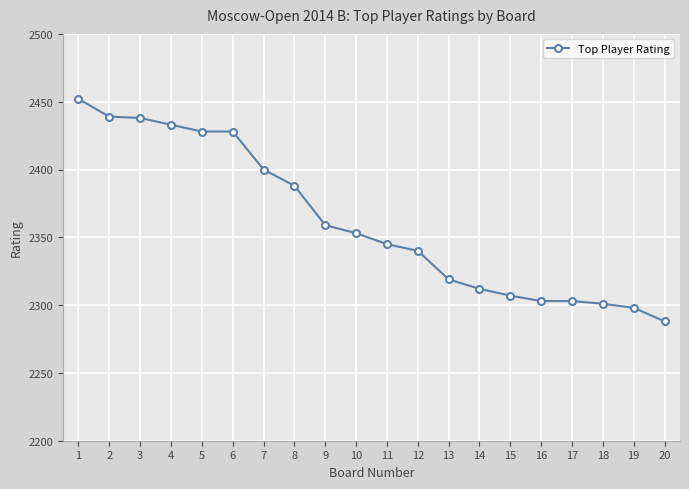

Where does the data first go above 2353?

1